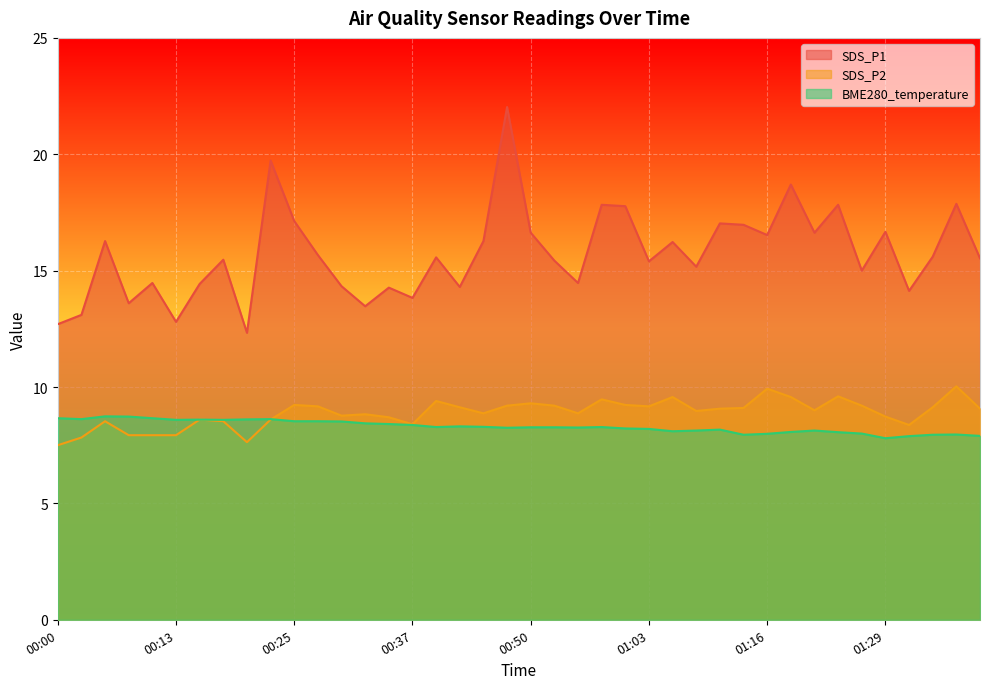

Between 00:32 and 01:34, which series saw the biggest shift?

SDS_P1